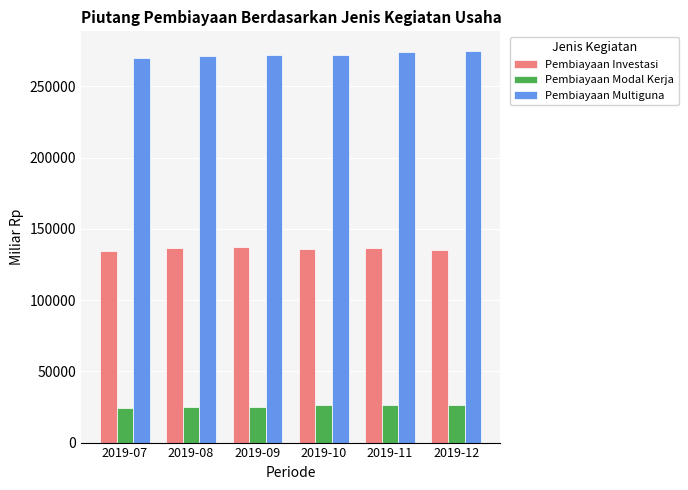

Rank the series by their maximum value, from highest to lowest.

Pembiayaan Multiguna, Pembiayaan Investasi, Pembiayaan Modal Kerja